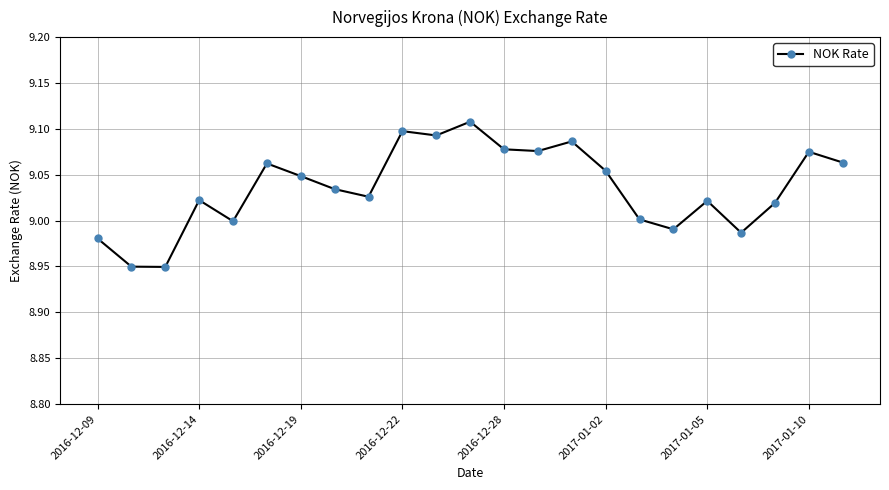

What is the sum of all values?

207.8